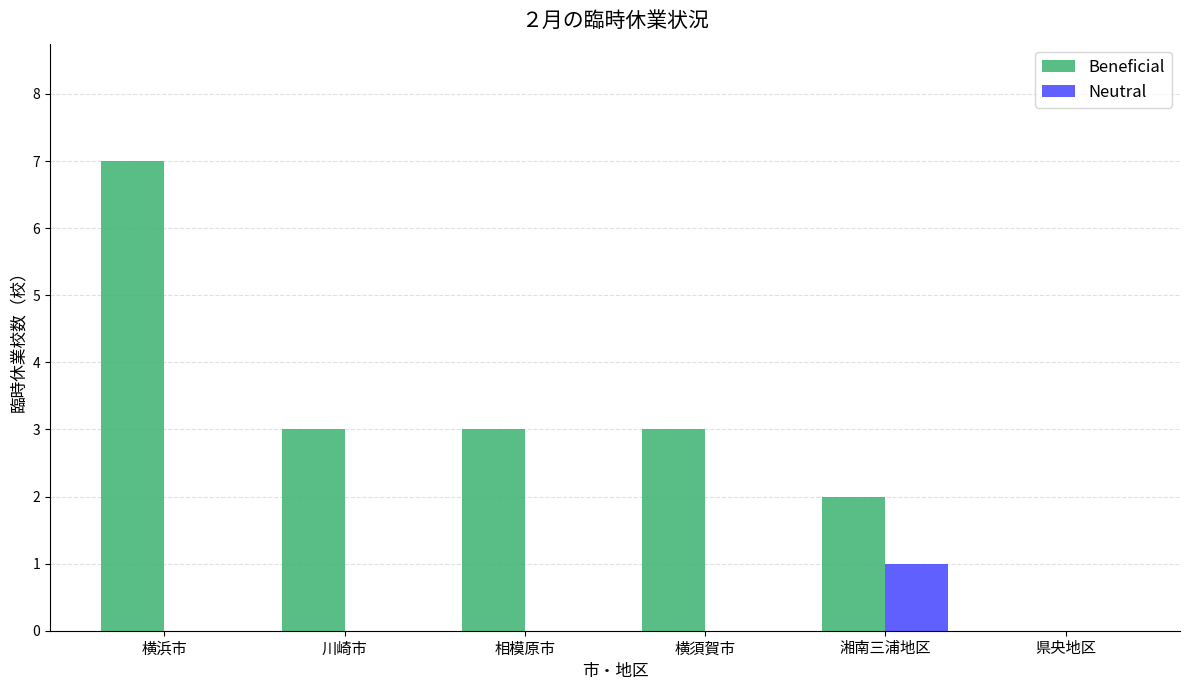

How many Neutral values are between 0 and 1?

6